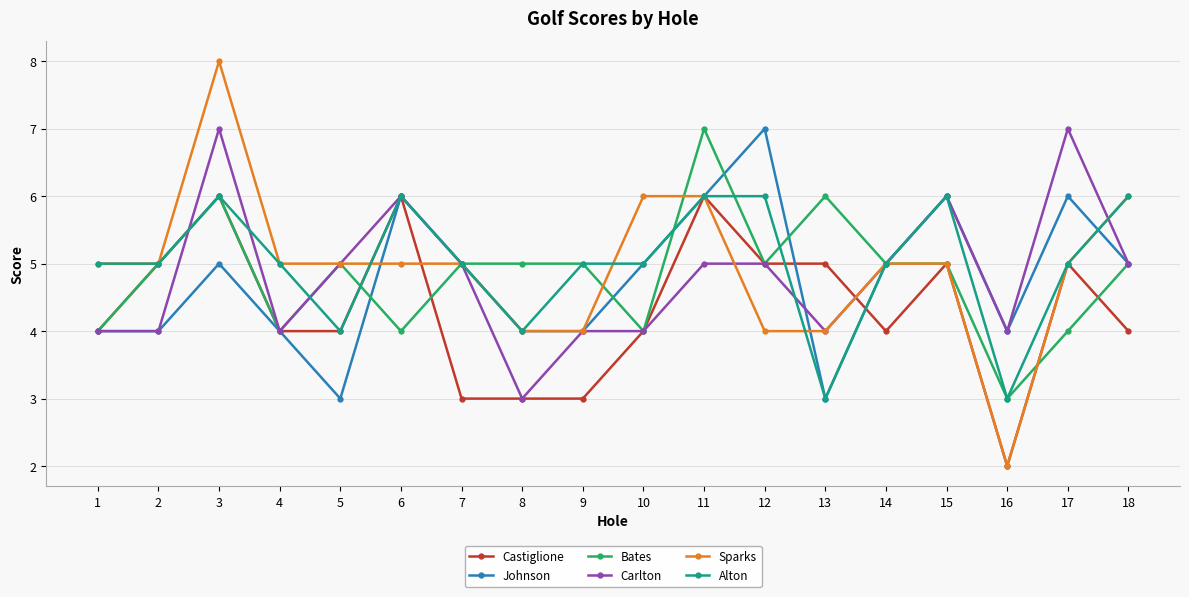

What is the difference between the highest and lowest values at 13?

3